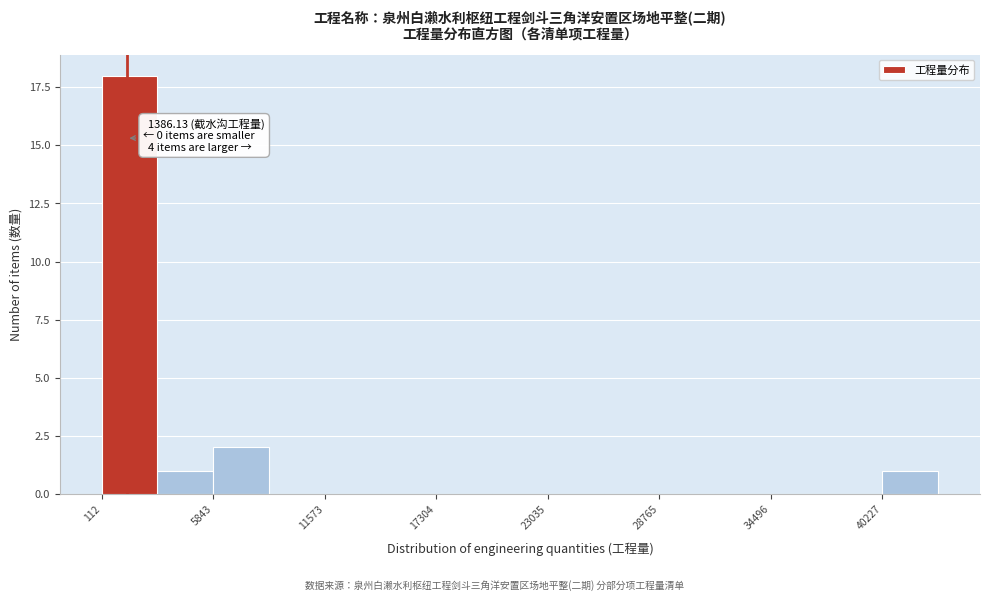

Read against the x-axis, roughly where is the centre of the tallest bar?

2000